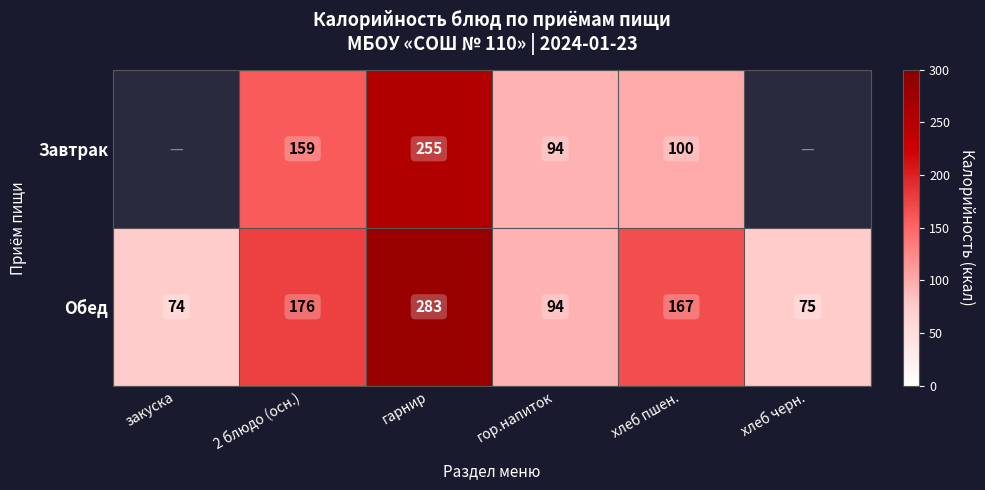

Rank the categories by Обед value from lowest to highest.

закуска, хлеб черн., гор.напиток, хлеб пшен., 2 блюдо (осн.), гарнир